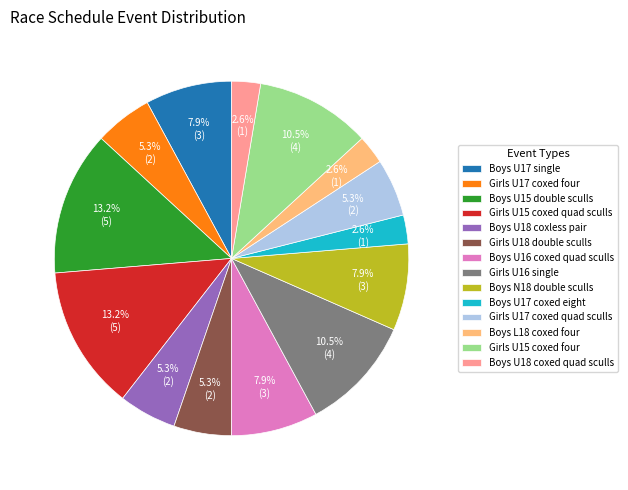

Which has a higher value, Boys U17 coxed eight or Girls U18 double sculls?

Girls U18 double sculls